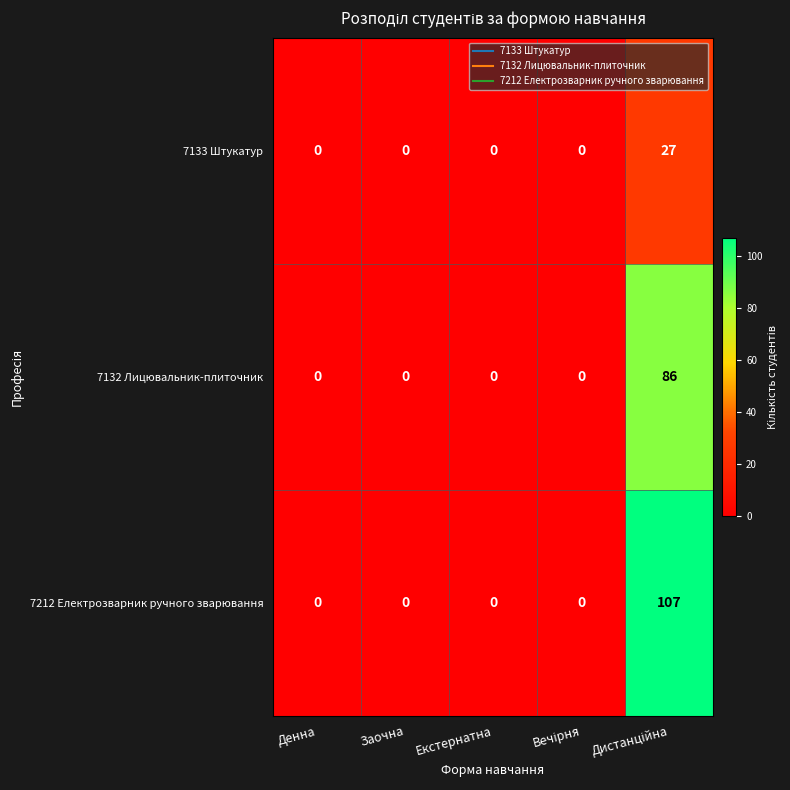

Reading left to right, list all the values displayed in this chart.

7133 Штукатур: 0	0	0	0	27
7132 Лицювальник-плиточник: 0	0	0	0	86
7212 Електрозварник ручного зварювання: 0	0	0	0	107